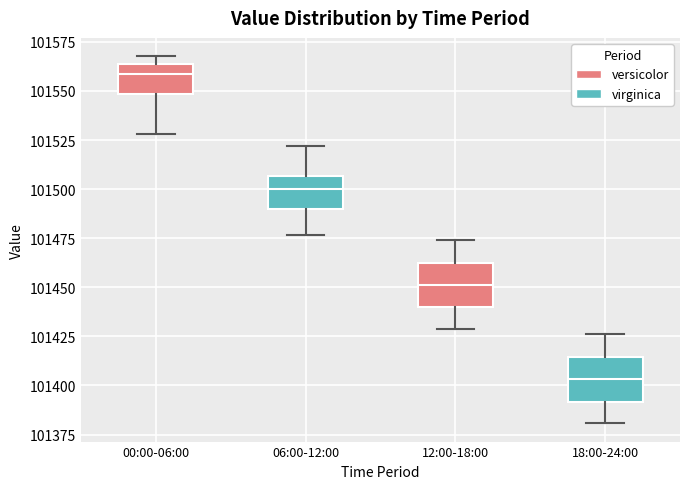

Which box has the highest median line?

00:00-06:00